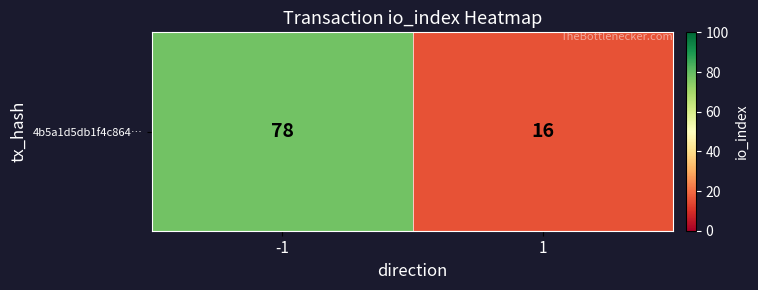

Reading left to right, extract all data points from this chart.

-1=78	1=16